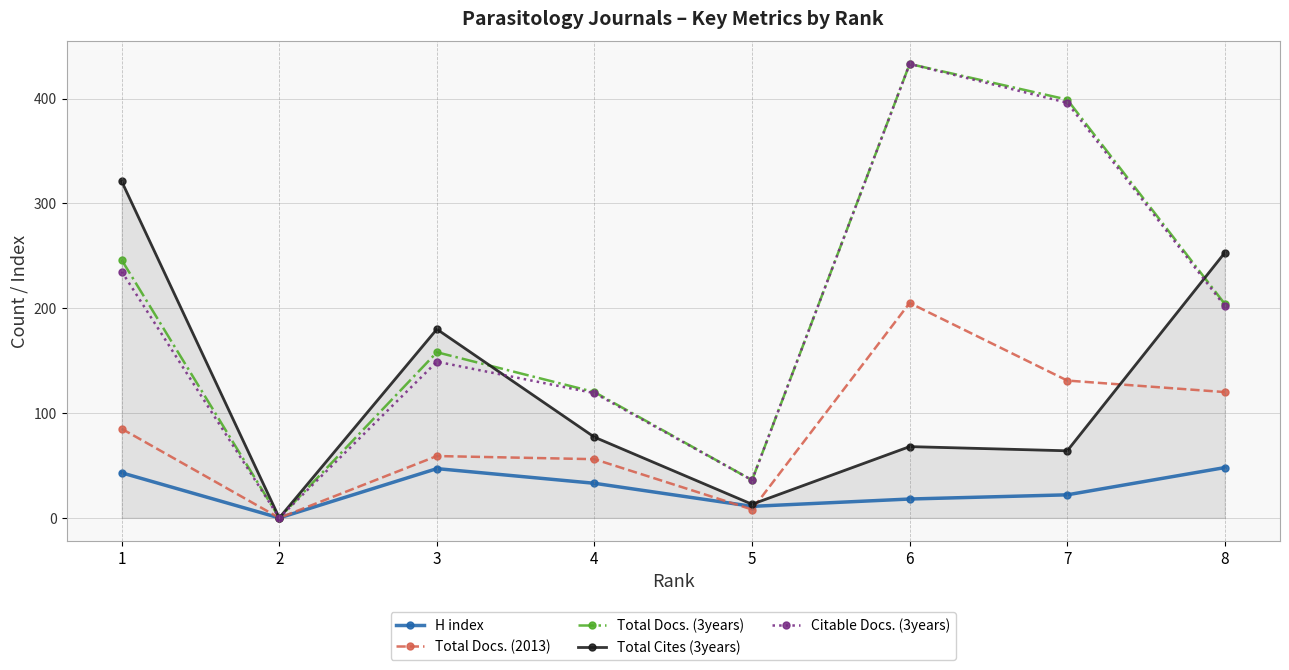

At 3, list the series in order from largest to smallest.

Total Cites (3years), Total Docs. (3years), Citable Docs. (3years), Total Docs. (2013), H index